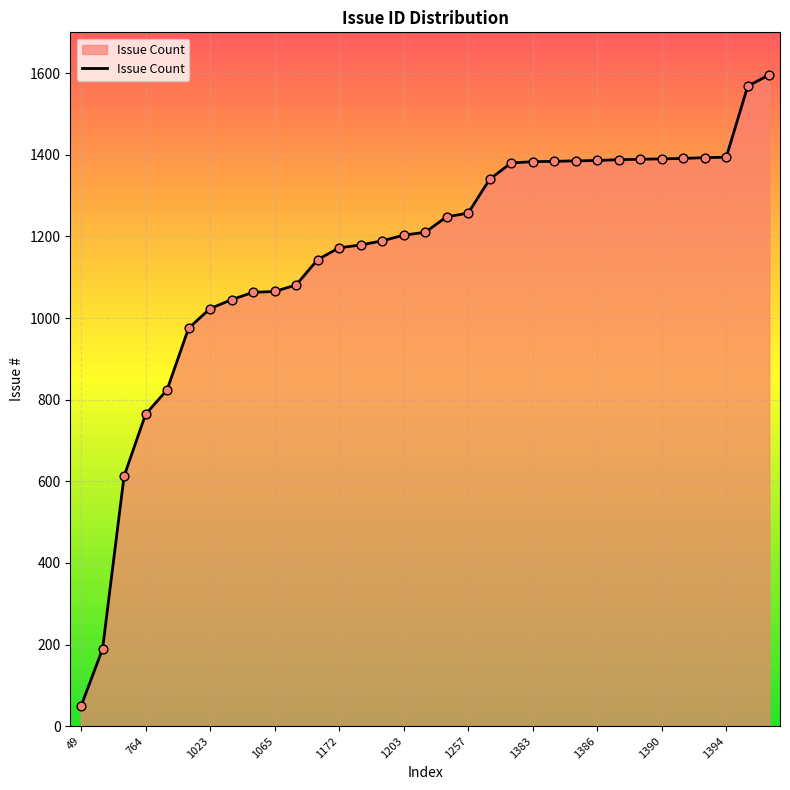

What is the difference between the maximum and minimum values?

1547